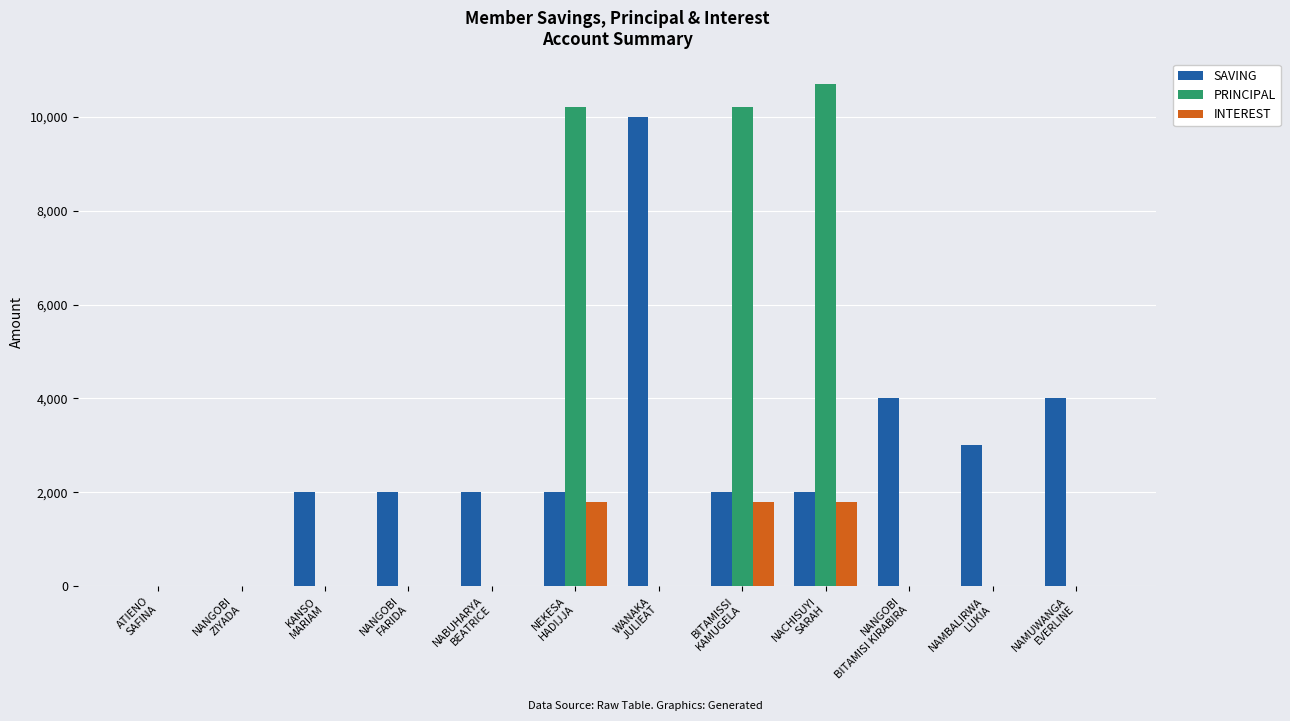

Which series has the widest spread of values?

PRINCIPAL